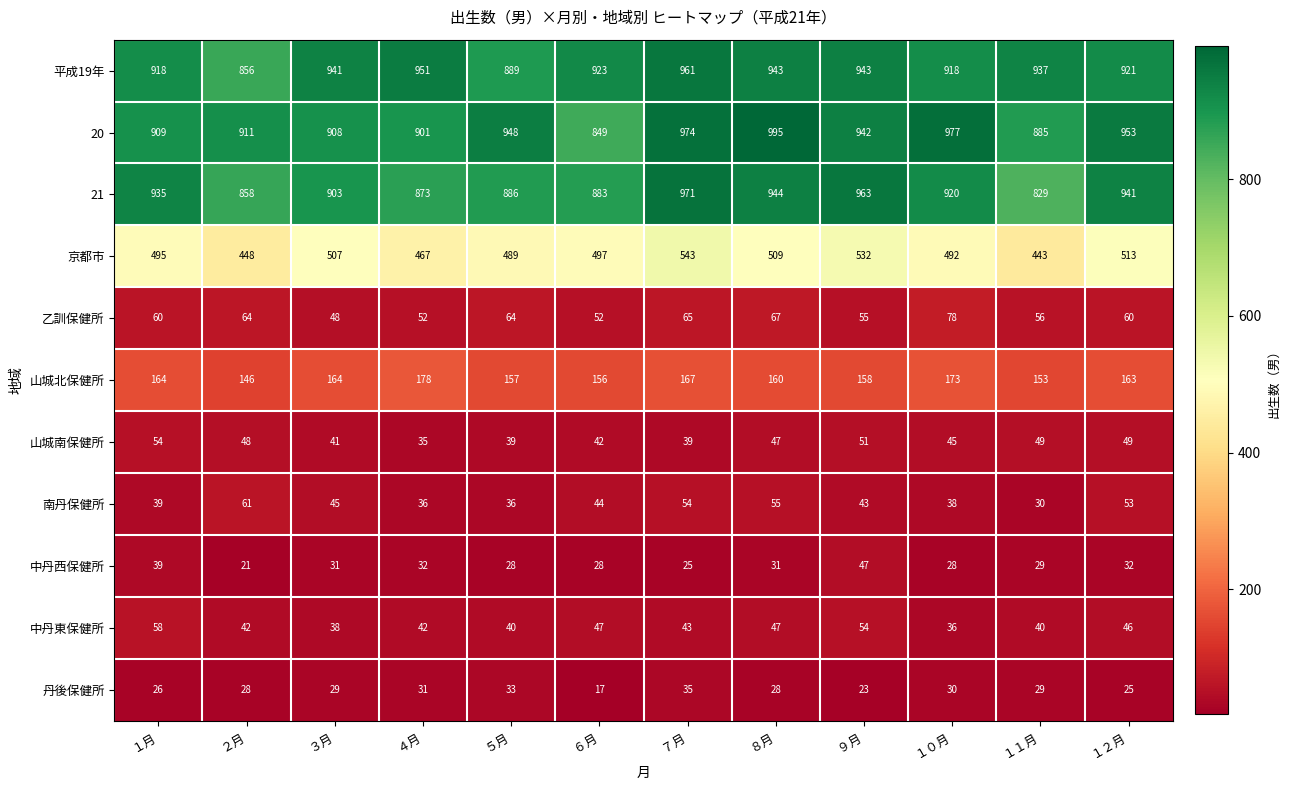

What is the maximum value shown in the chart?

995